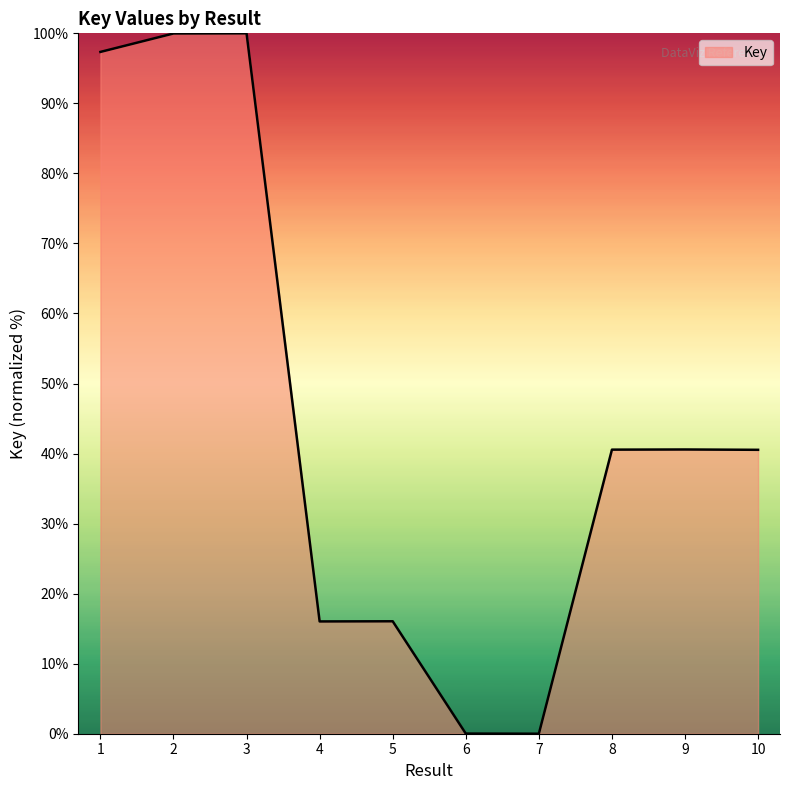

What is the maximum value shown in the chart?

100.0